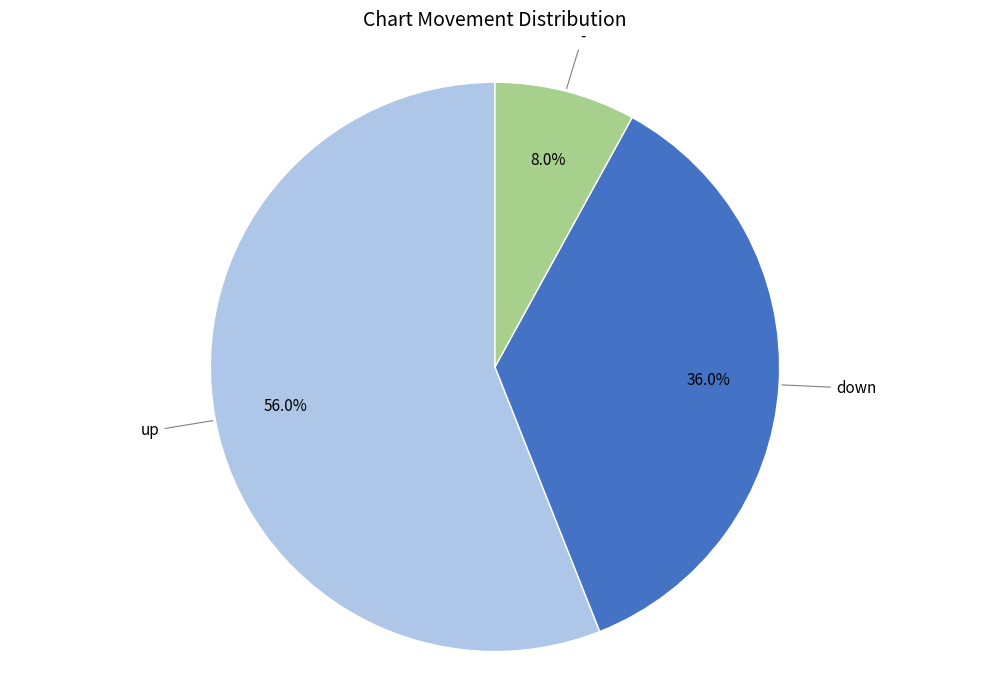

Does any single category account for the majority?

Yes